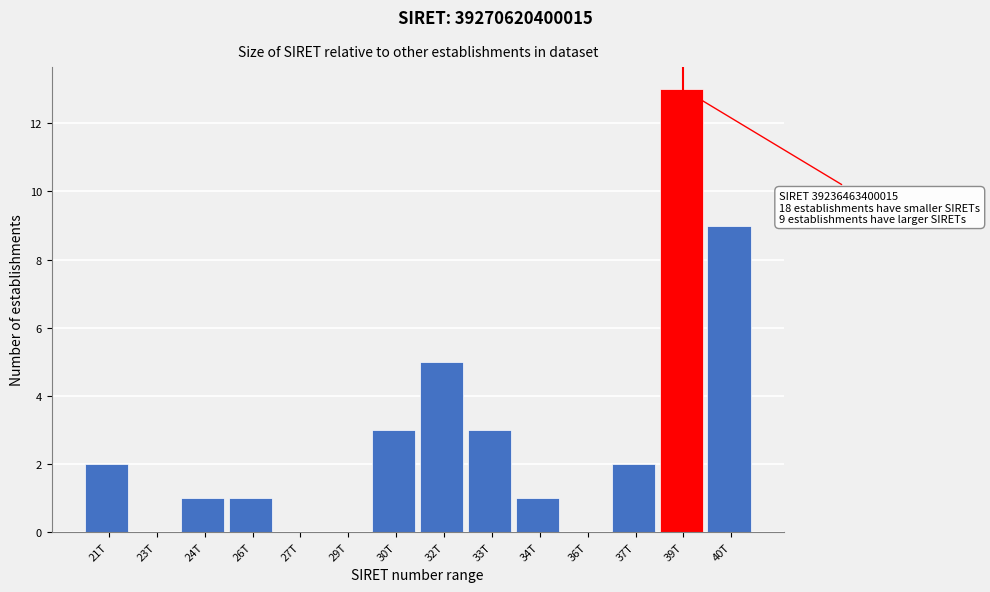

Reading left to right, extract all data points from this chart.

21T=2	23T=0	24T=1	26T=1	27T=0	29T=0	30T=3	32T=5	33T=3	34T=1	36T=0	37T=2	39T=13	40T=9